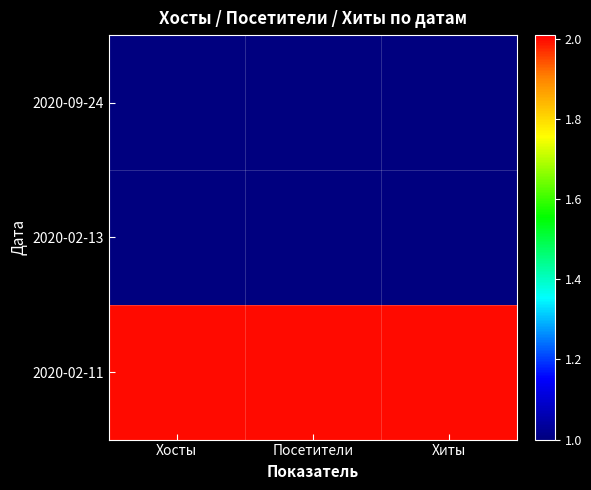

What is the maximum value shown in the chart?

2